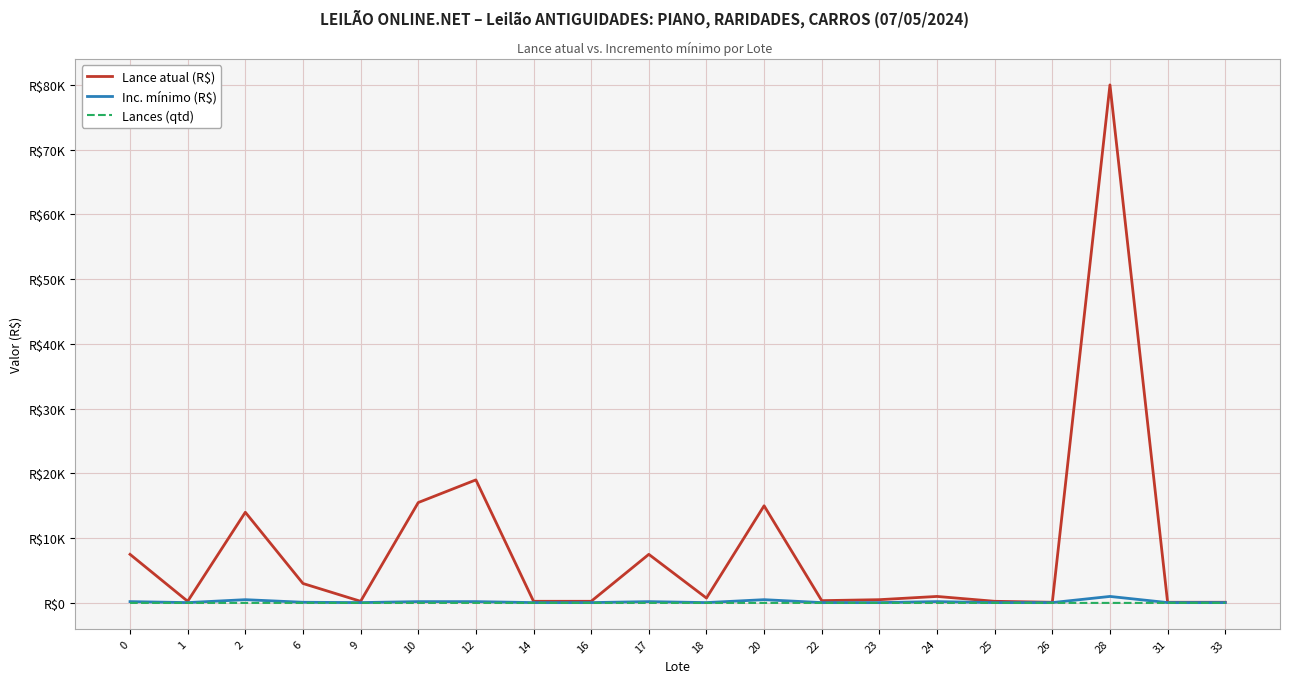

Rank the series by their maximum value, from highest to lowest.

Lance atual (R$), Inc. mínimo (R$), Lances (qtd)